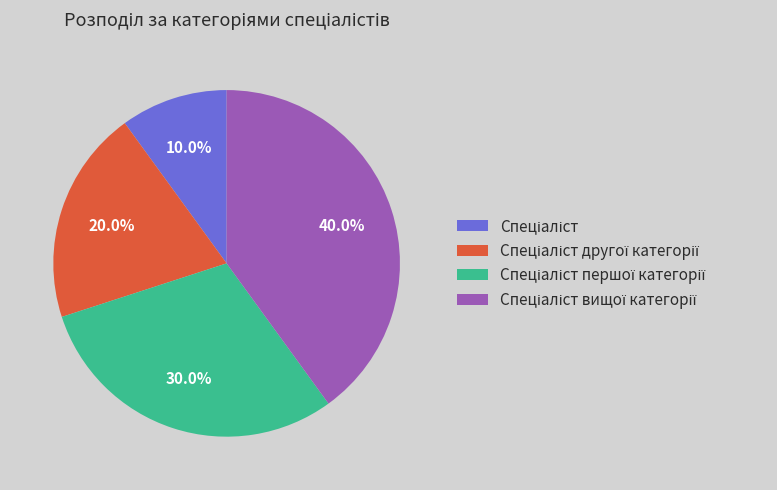

Is there a majority slice in this chart?

No